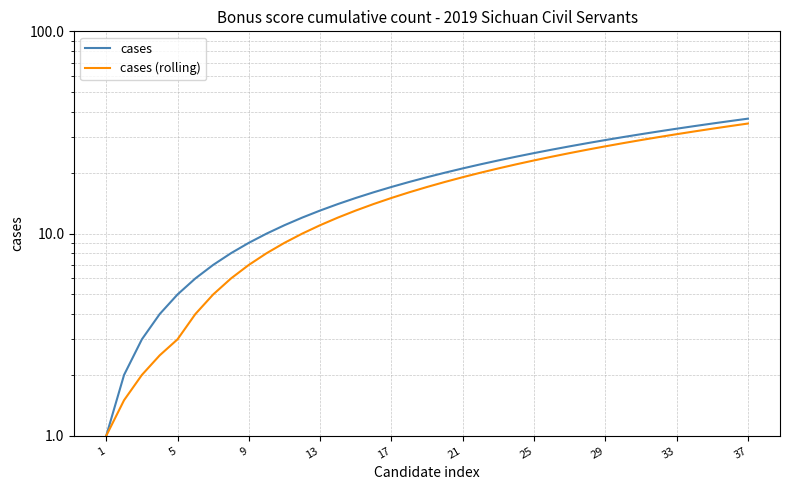

What is the lowest value of the cases series?

1.0